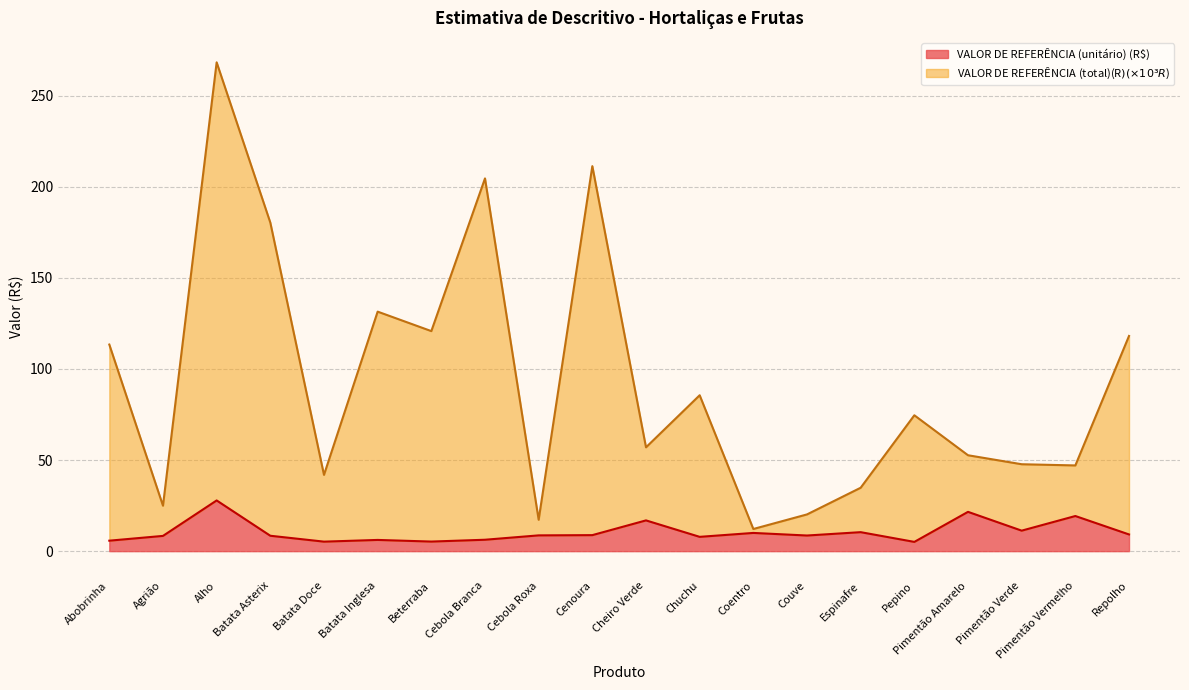

Reading left to right, extract all data points from this chart.

VALOR DE REFERÊNCIA (unitário) (R$): Abobrinha=5.8	Agrião=8.4	Alho=27.8	Batata Asterix=8.4	Batata Doce=5.2	Batata Inglesa=6.2	Beterraba=5.3	Cebola Branca=6.3	Cebola Roxa=8.7	Cenoura=8.8	Cheiro Verde=16.9	Chuchu=7.8	Coentro=10.0	Couve=8.6	Espinafre=10.4	Pepino=5.1	Pimentão Amarelo=21.6	Pimentão Verde=11.2	Pimentão Vermelho=19.3	Repolho=9.2
VALOR DE REFERÊNCIA (total)(R$): Abobrinha=113.4	Agrião=24.9	Alho=268.3	Batata Asterix=180.3	Batata Doce=41.9	Batata Inglesa=131.5	Beterraba=120.8	Cebola Branca=204.6	Cebola Roxa=17.2	Cenoura=211.3	Cheiro Verde=57.0	Chuchu=85.6	Coentro=12.2	Couve=20.2	Espinafre=34.8	Pepino=74.6	Pimentão Amarelo=52.6	Pimentão Verde=47.7	Pimentão Vermelho=47.0	Repolho=118.1